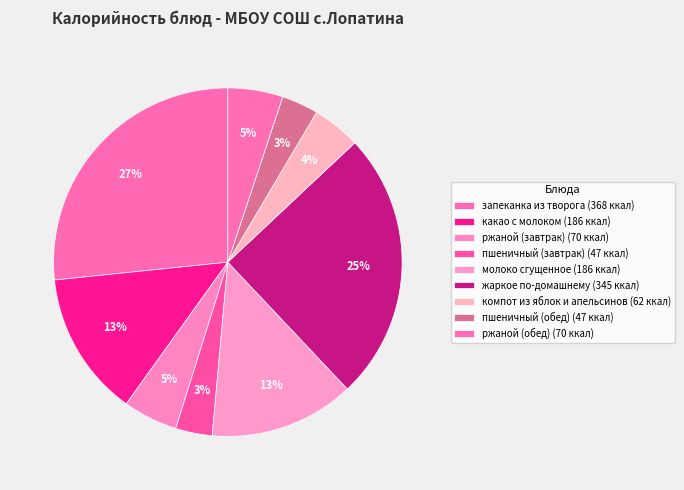

To the nearest percent, what portion does пшеничный (обед) represent?

3%